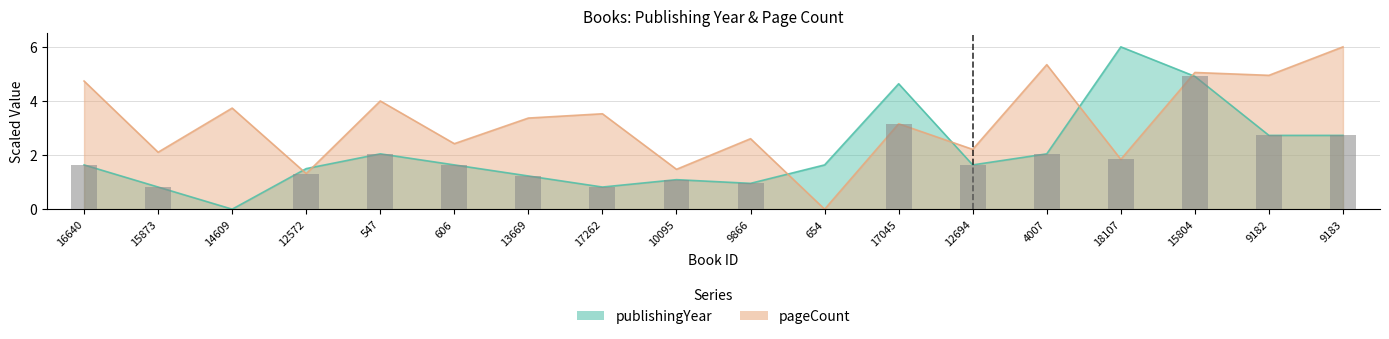

The value of pageCount at 13669 is 5.5. True or false?

False